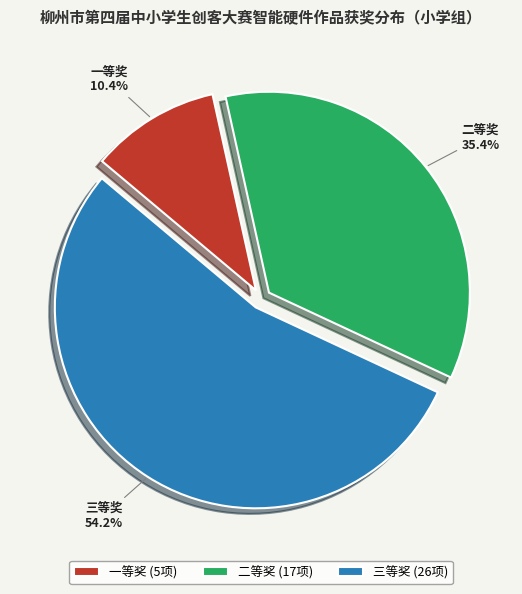

How many slices are in this pie chart?

3